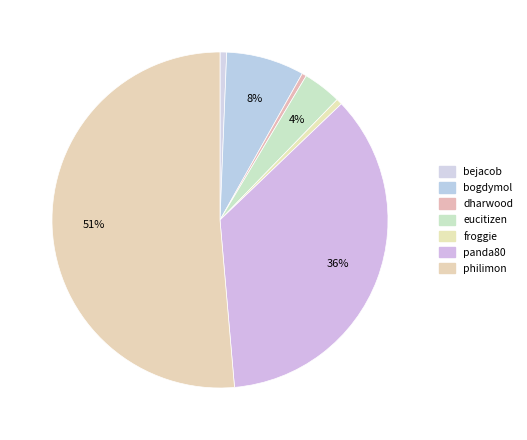

Combined, do dharwood and panda80 account for over 50%?

No